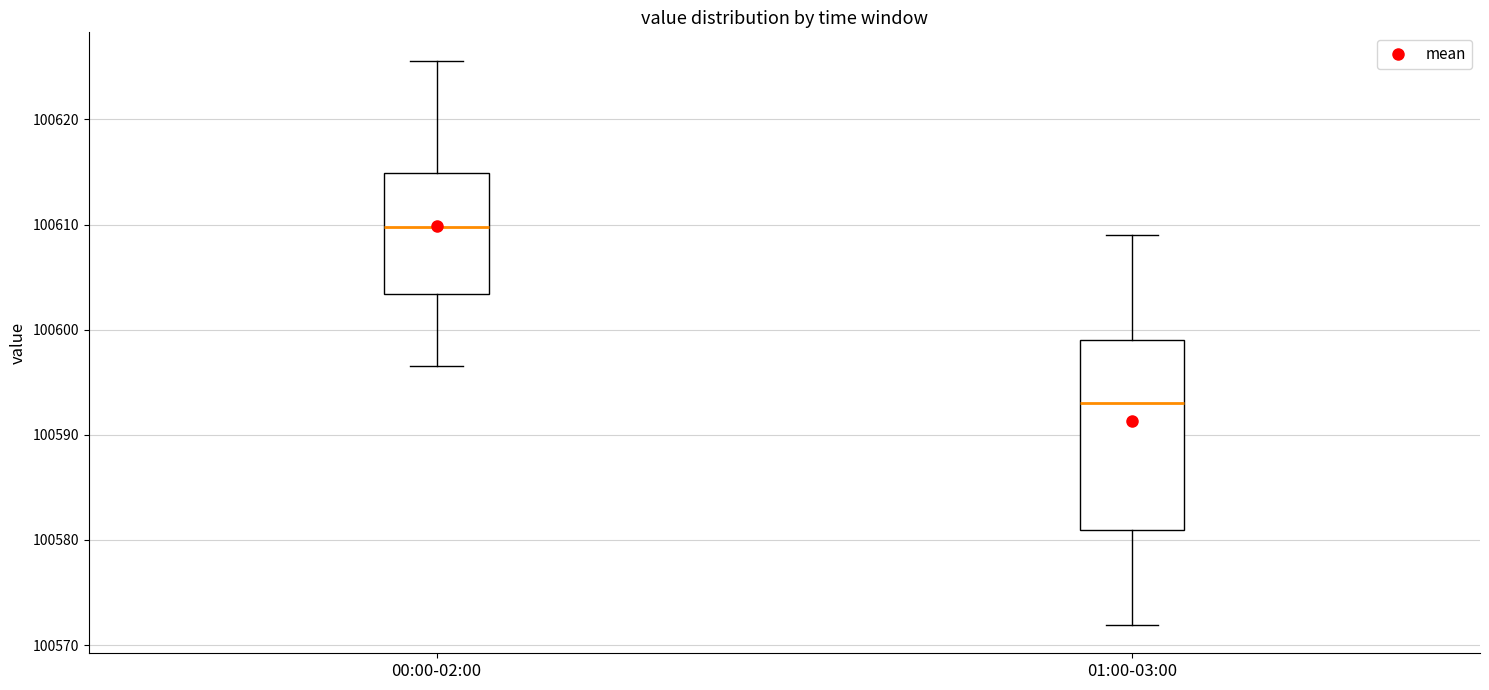

Which box has the highest median line?

00:00-02:00